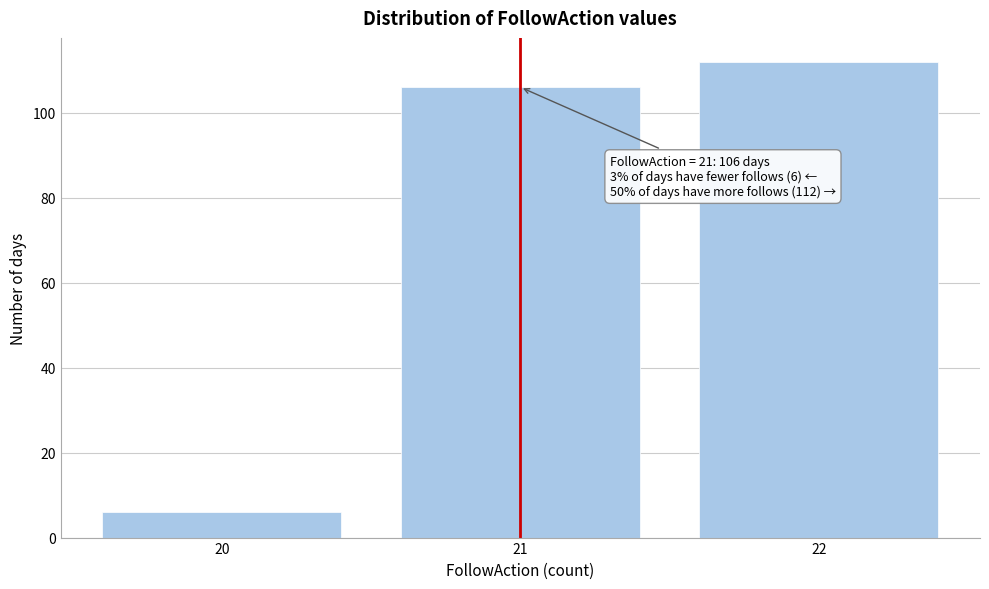

Reading right to left, extract all data points from this chart.

112	106	6